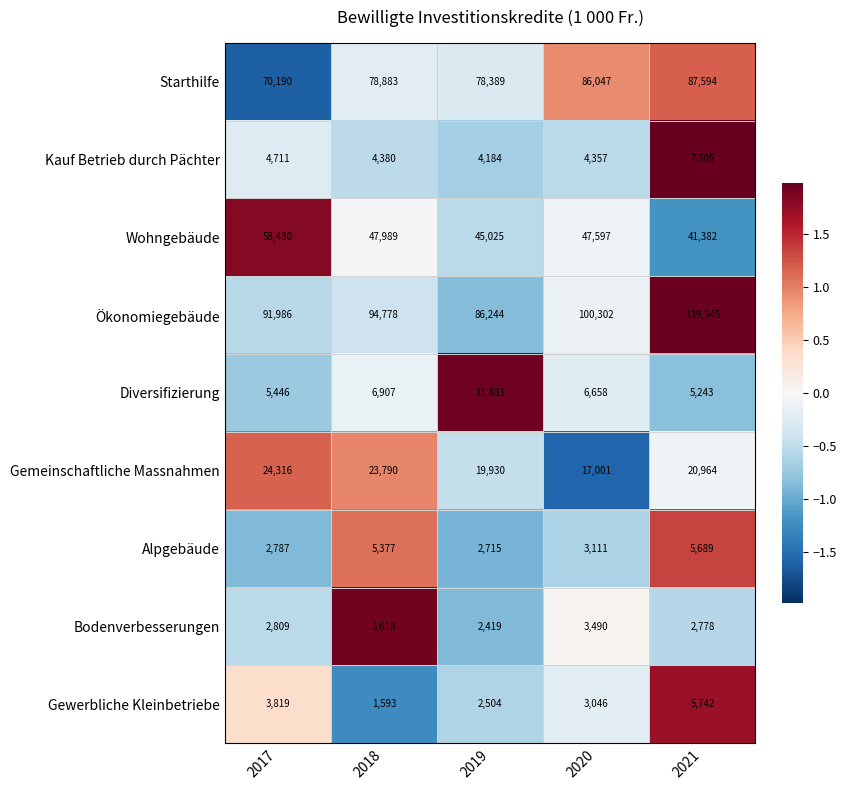

Count the number of data series in this chart.

9